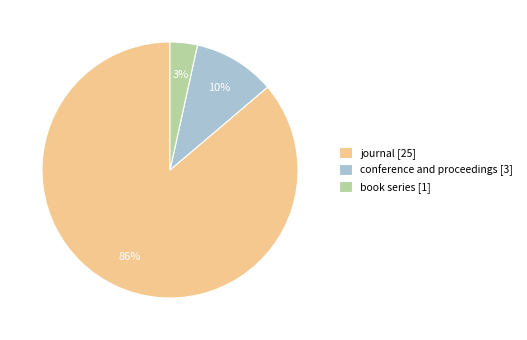

Rank the categories by value from highest to lowest.

journal, conference and proceedings, book series